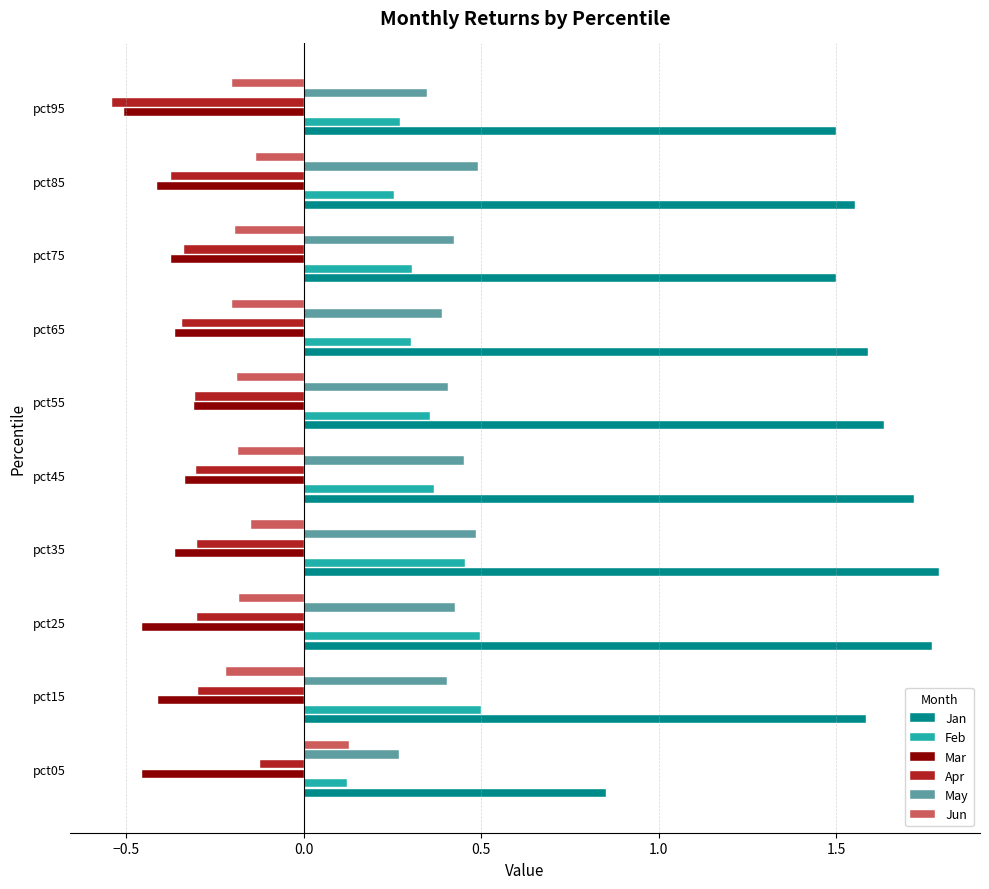

Is it true that Feb equals 0.2 at pct55?

False